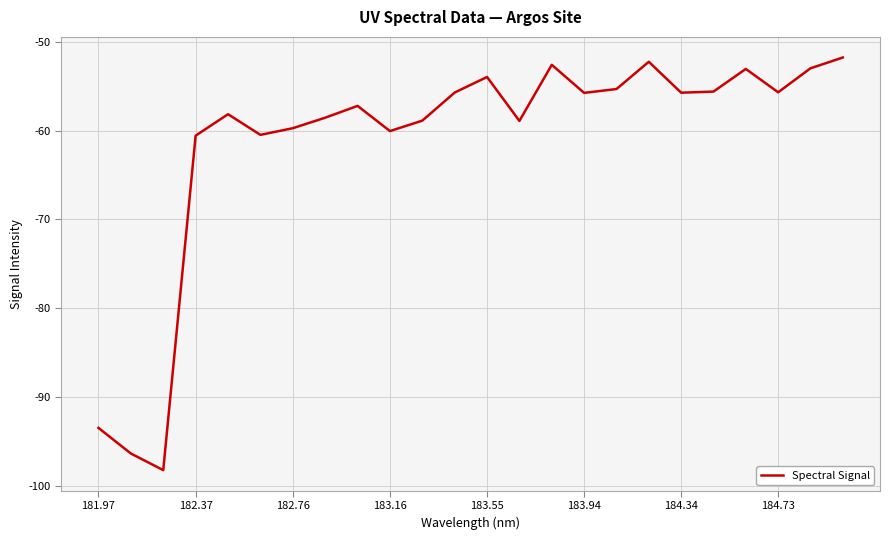

What is the greatest value displayed?

-51.8